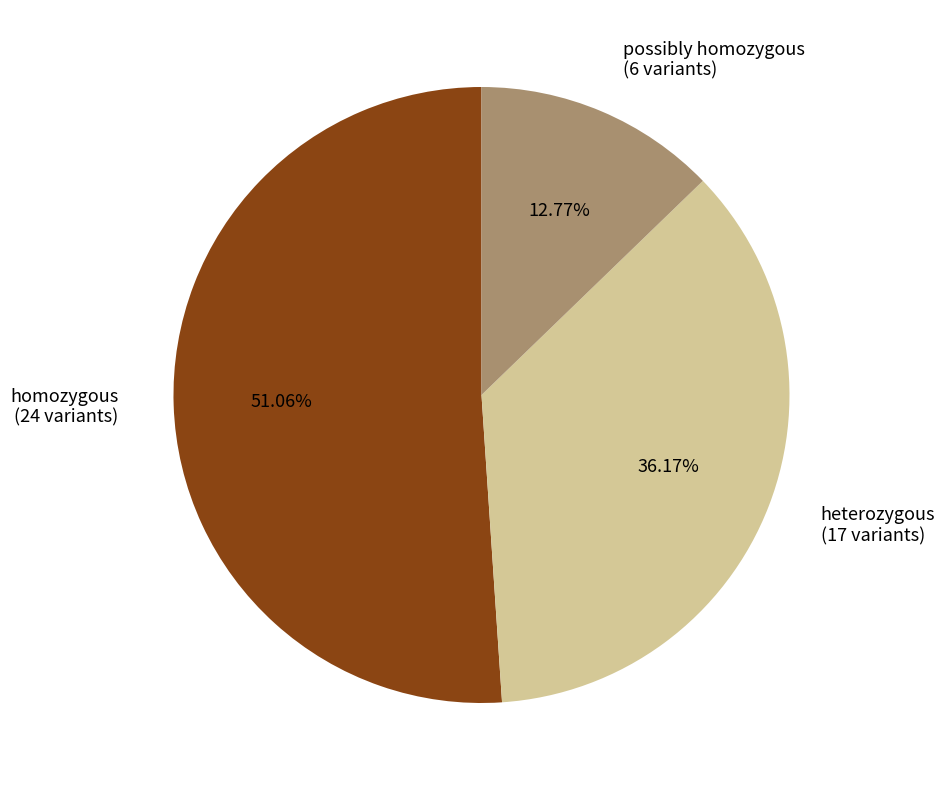

To the nearest percent, what percentage of the pie is homozygous?

51%